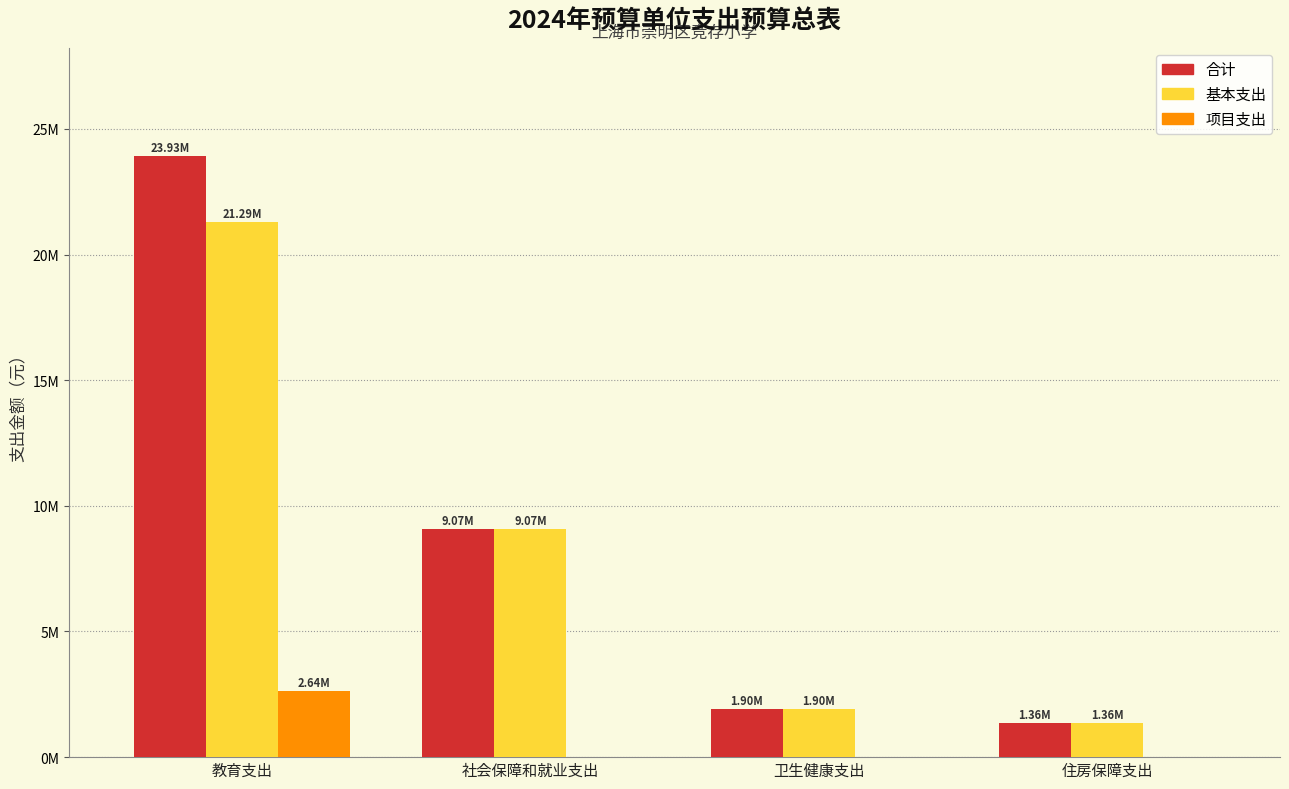

At how many categories does at least one series exceed 17900820?

1